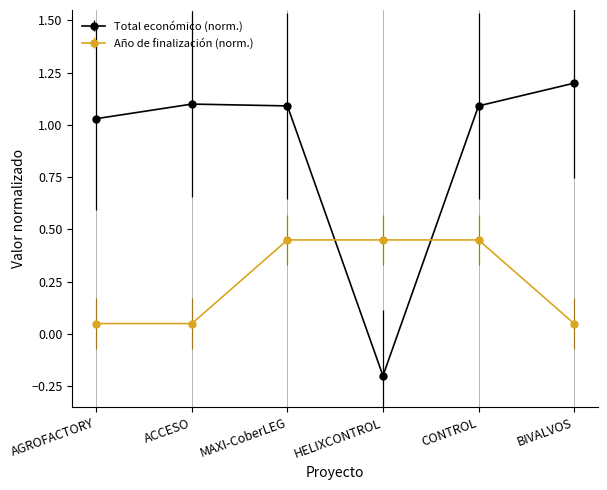

Which series has the largest range (max minus min)?

Total económico (norm.)